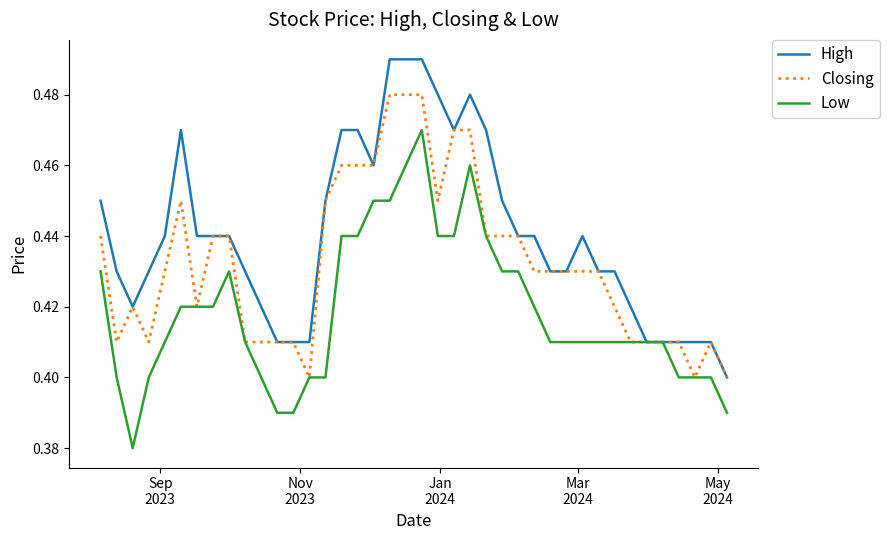

List the series in order of their peak value, lowest first.

Low, Closing, High